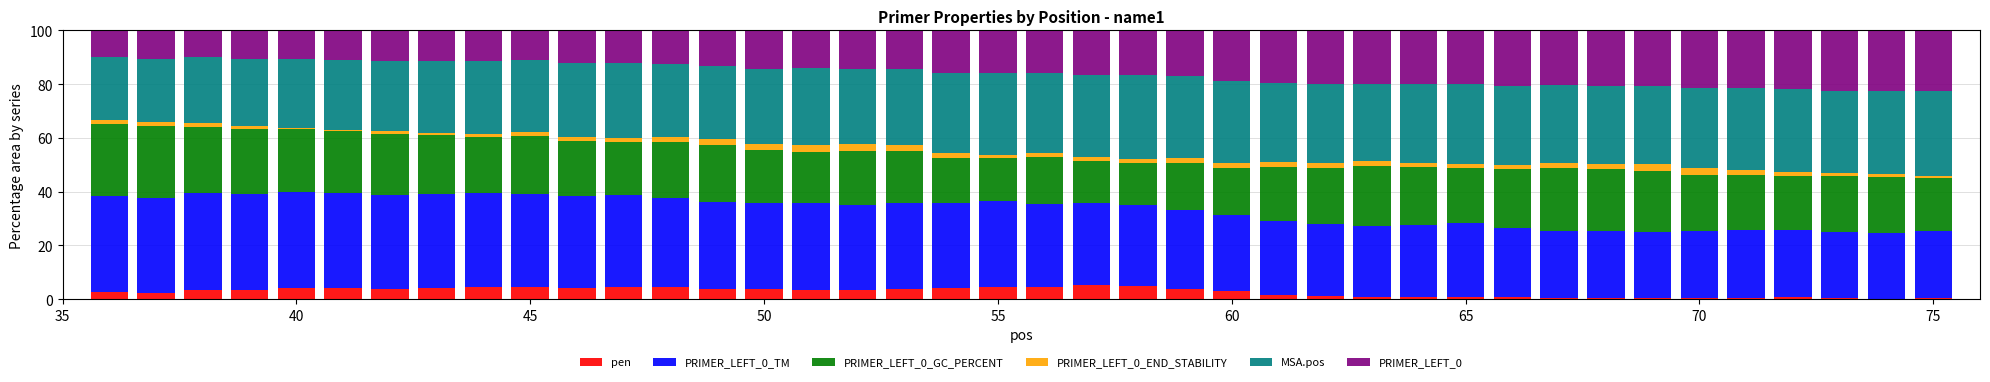

How many series are shown in this chart?

6